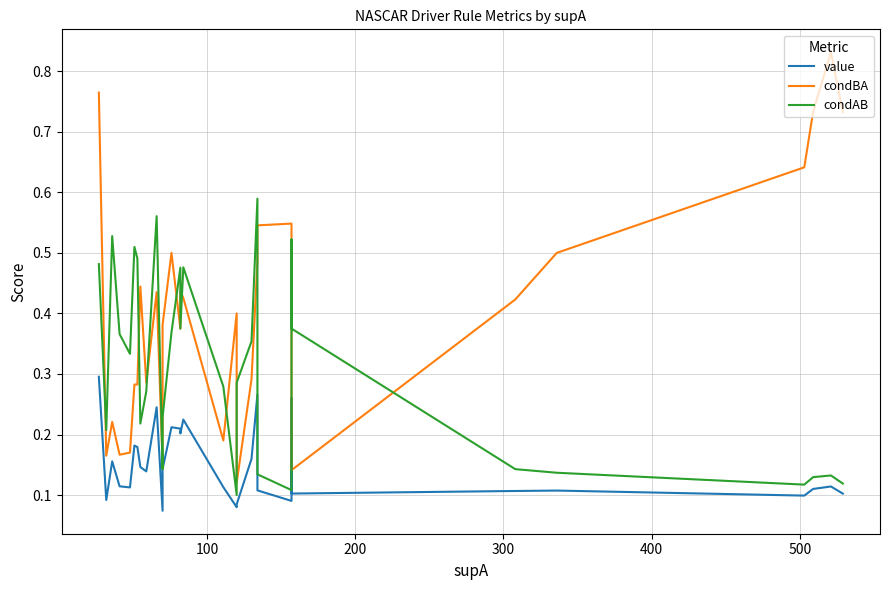

What are all the series names shown in the legend?

value, condBA, condAB